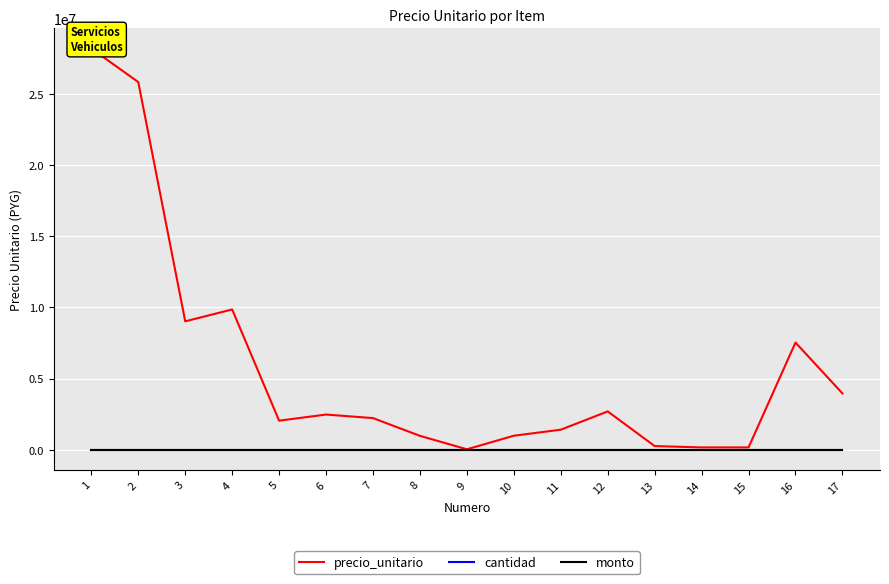

True or false: precio_unitario and monto cross at least once.

False